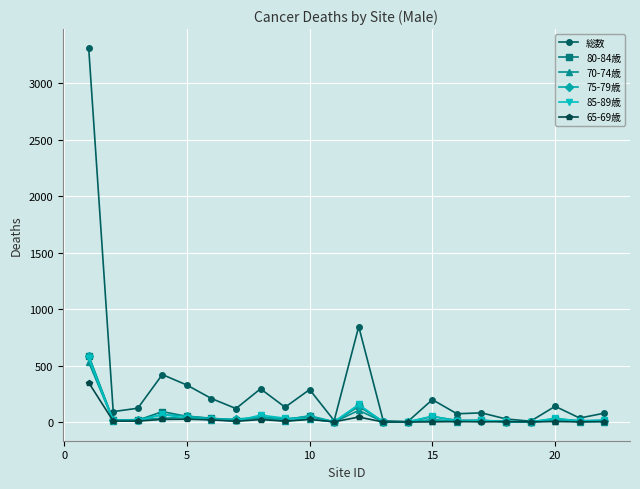

Is this an area chart (filled region under the line)?

No